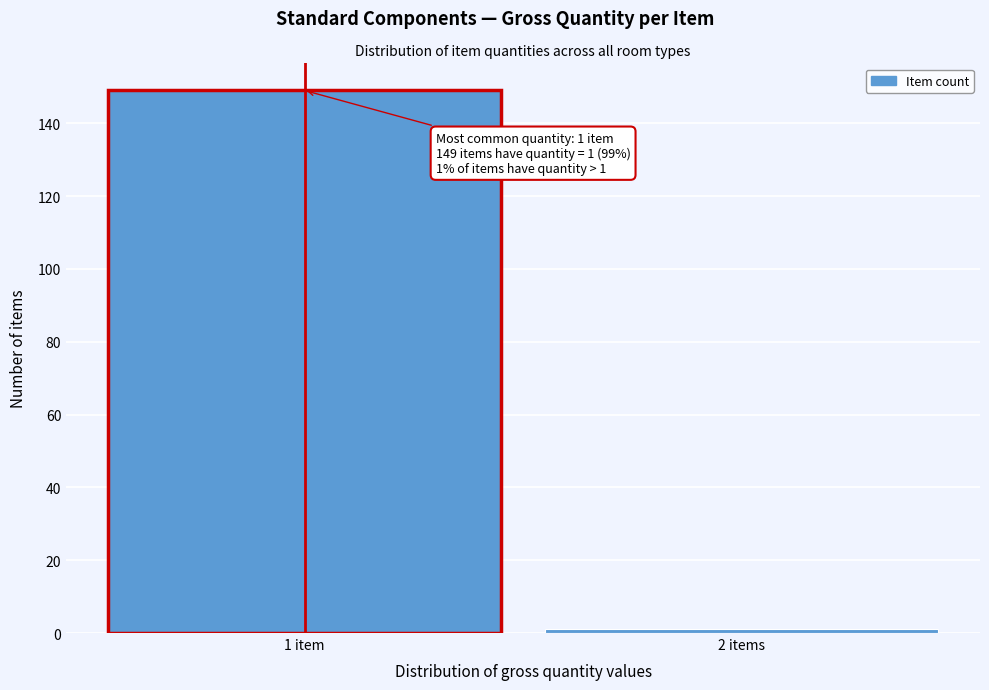

Reading left to right, what are all the values shown in this chart?

1 item=149	2 items=1